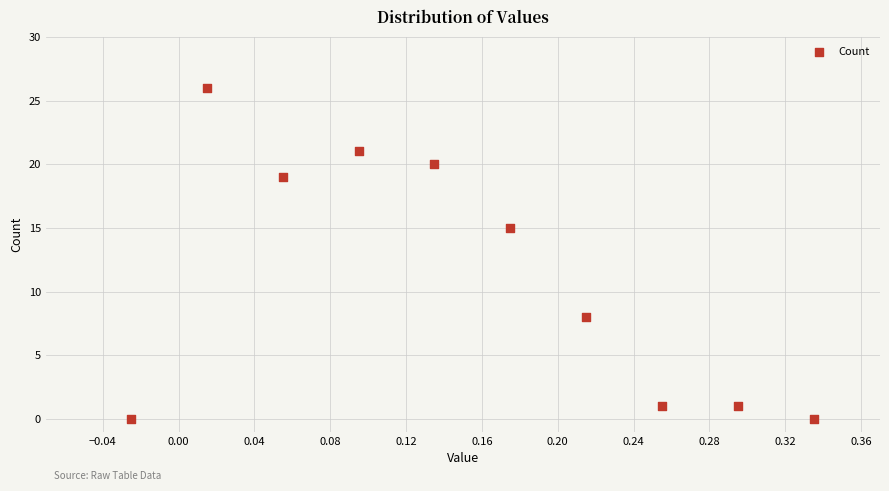

What Y value in the scatter plot is closest to 13?

15